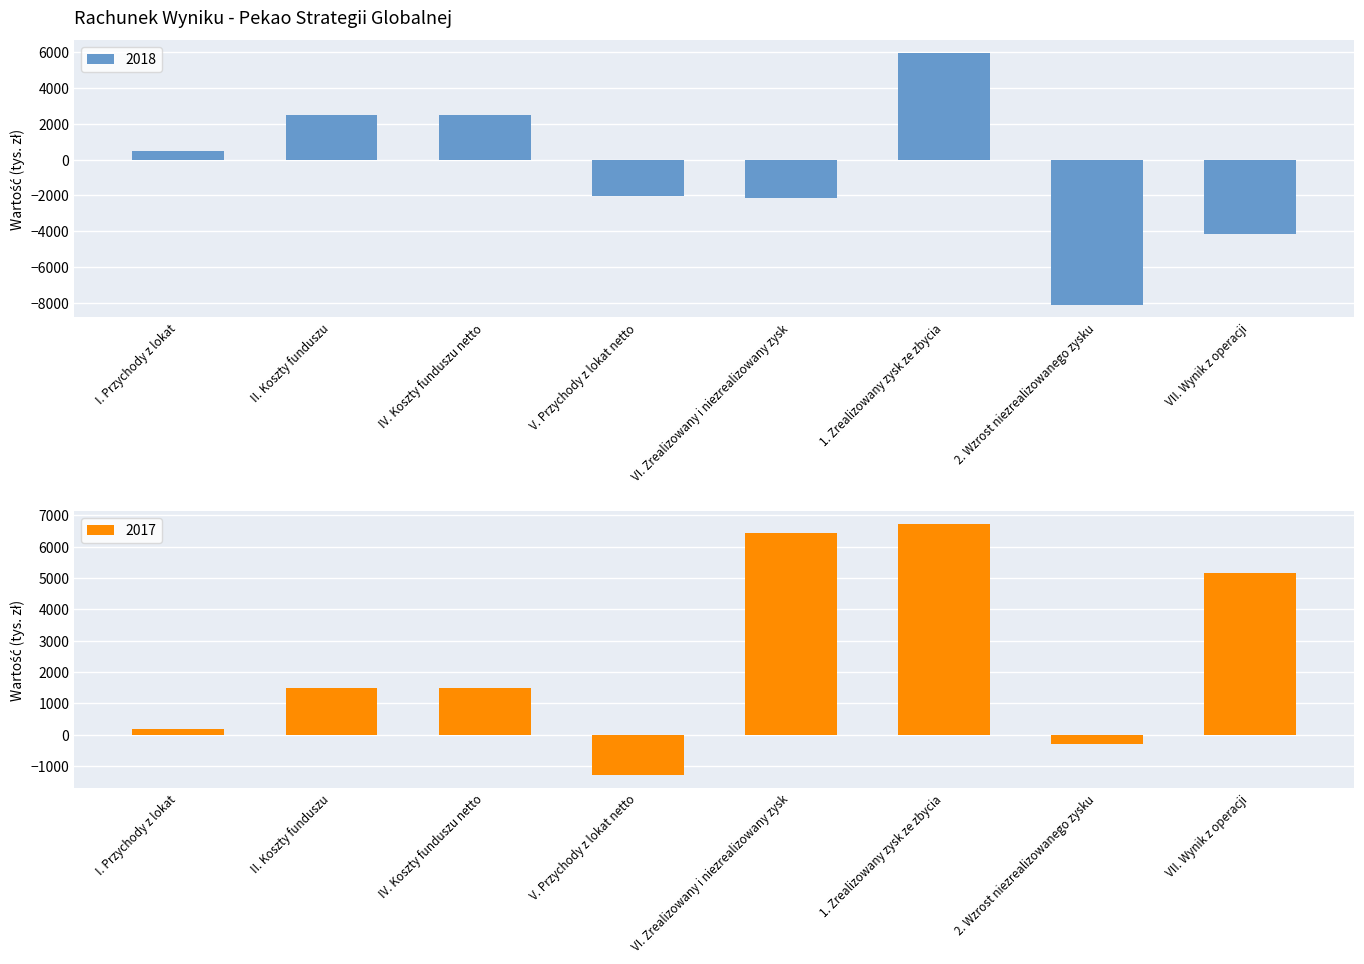

Is the value of 2018 at IV. Koszty funduszu netto greater than the value of 2017 at VI. Zrealizowany i niezrealizowany zysk?

No